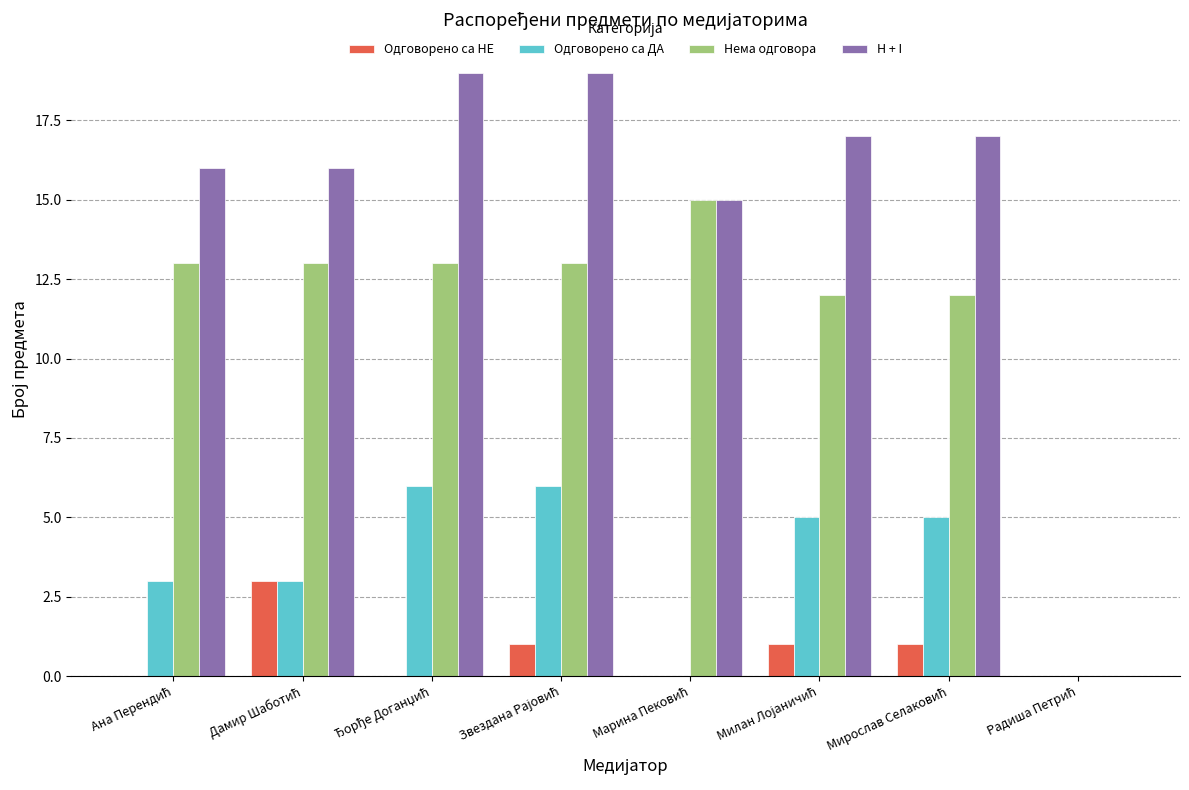

What is the highest value of the Нема одговора series?

15